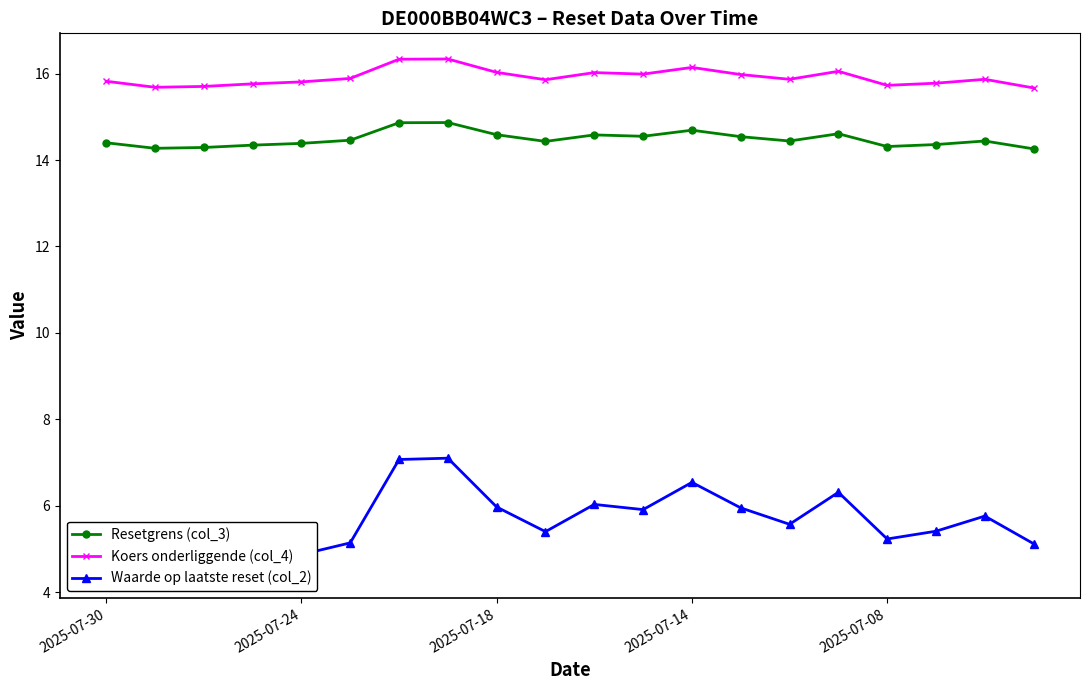

True or false: Resetgrens (col_3) and Koers onderliggende (col_4) intersect in this chart.

False